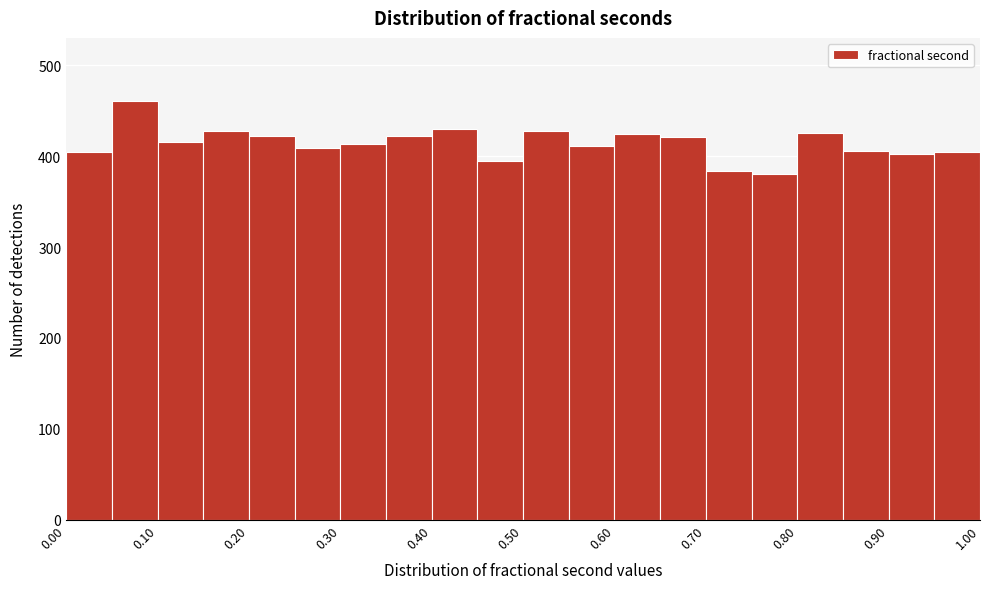

How tall is the bar that spans 0.40 to 0.45 on the x-axis? The values are not printed on the chart, so give them approximately, as read against the axis.

430